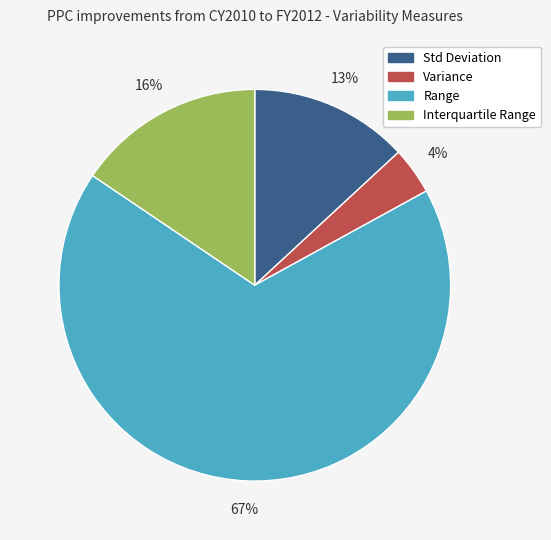

Which category has the smallest portion of the pie?

Variance